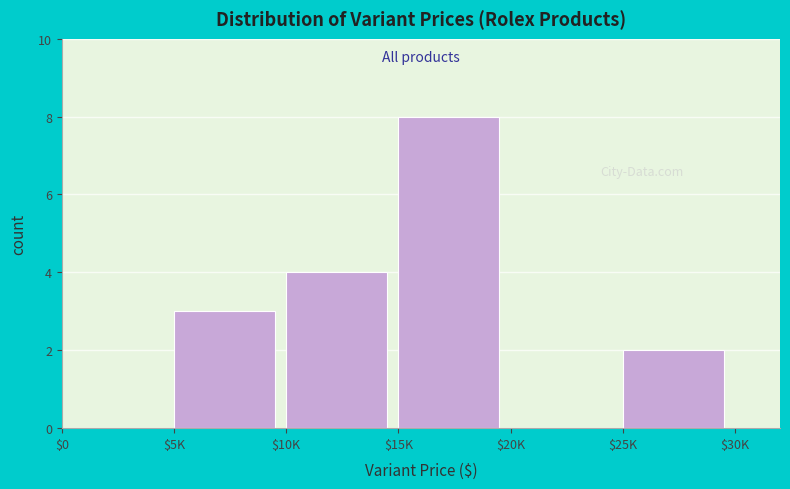

The chart shows a value of 0 at $20K. True or false?

True